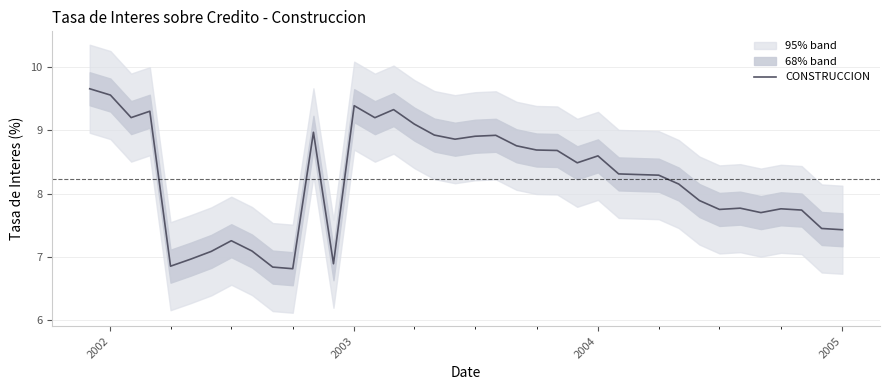

What is the sum of all values?

312.8